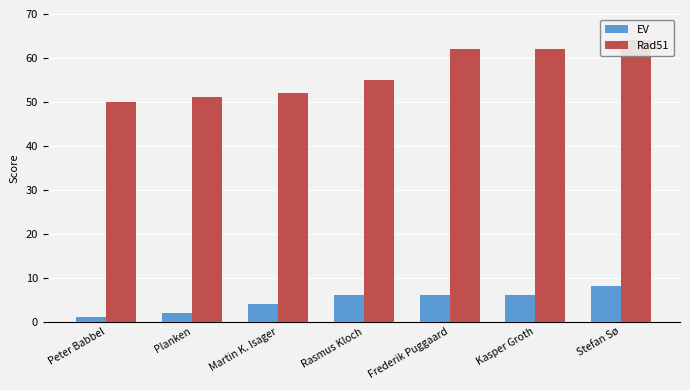

How many bars are there in total?

14